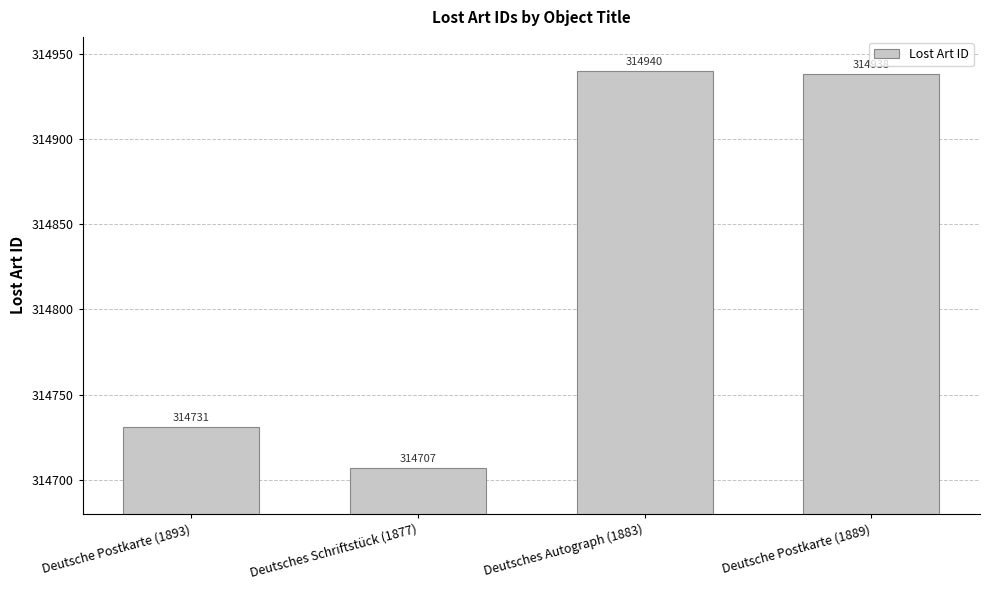

Which label corresponds to the smallest value in the chart?

Deutsches Schriftstück (1877)